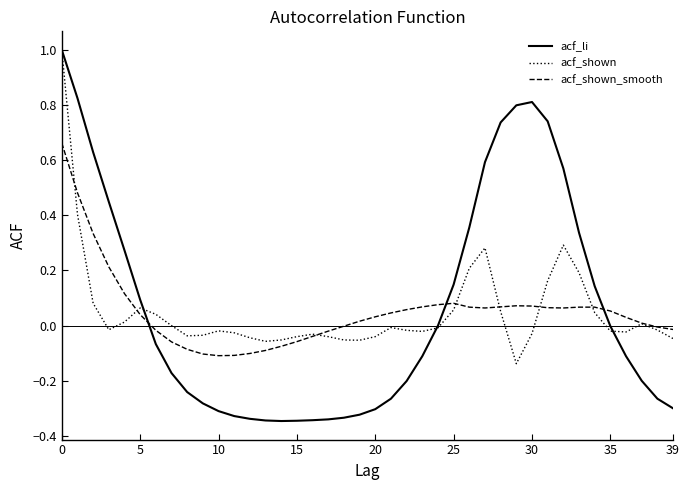

Which series has the widest spread of values?

acf_li